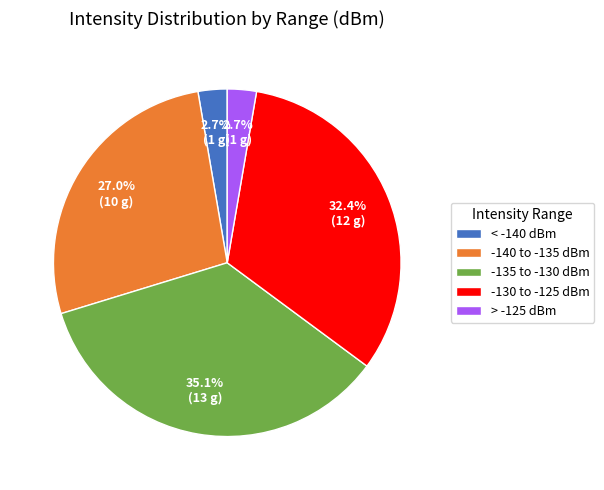

Which category has the biggest portion of the pie?

-135 to -130 dBm